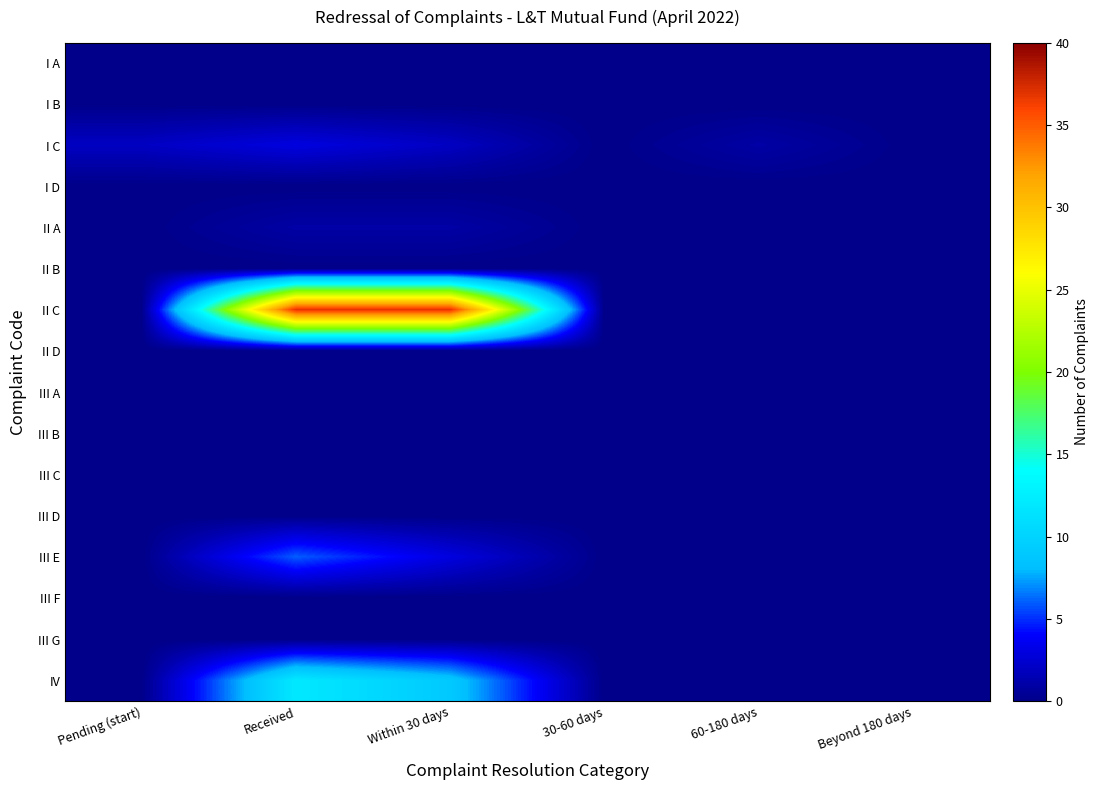

At which category is the sum across all series the highest?

Received